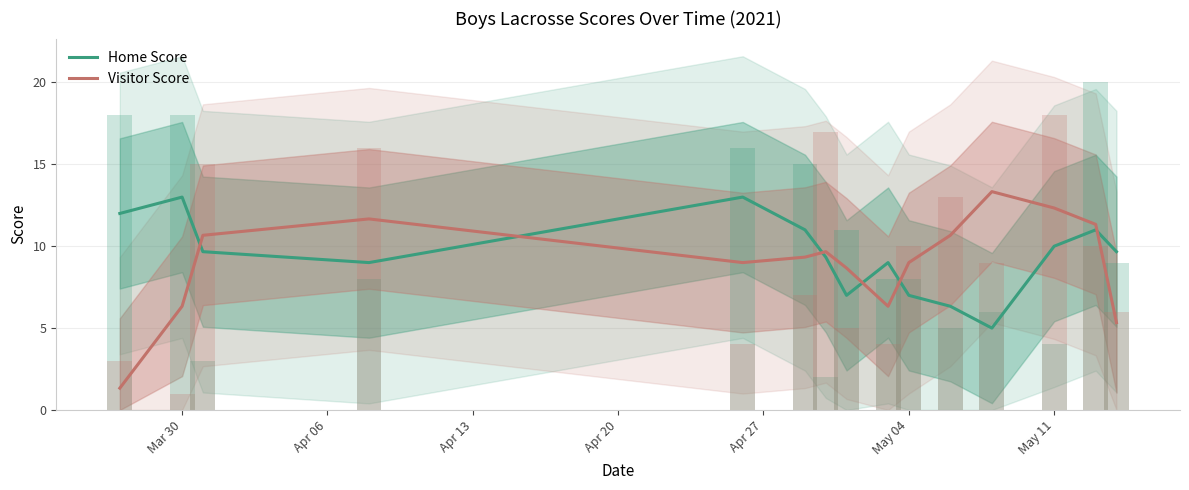

Reading left to right, what are all the values shown in this chart?

Home Score: 12.0	13.0	9.7	9.0	13.0	11.0	9.3	7.0	9.0	7.0	6.3	5.0	10.0	11.0	9.7
Visitor Score: 1.3	6.3	10.7	11.7	9.0	9.3	9.7	8.7	6.3	9.0	10.7	13.3	12.3	11.3	5.3